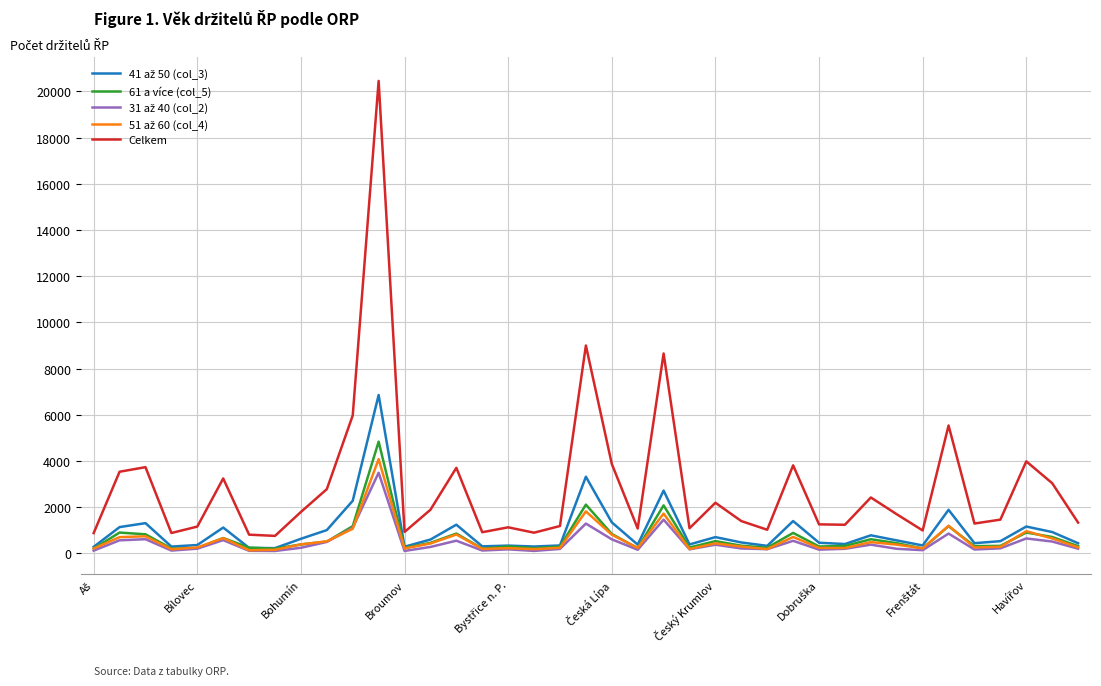

Which series has the widest spread of values?

Celkem